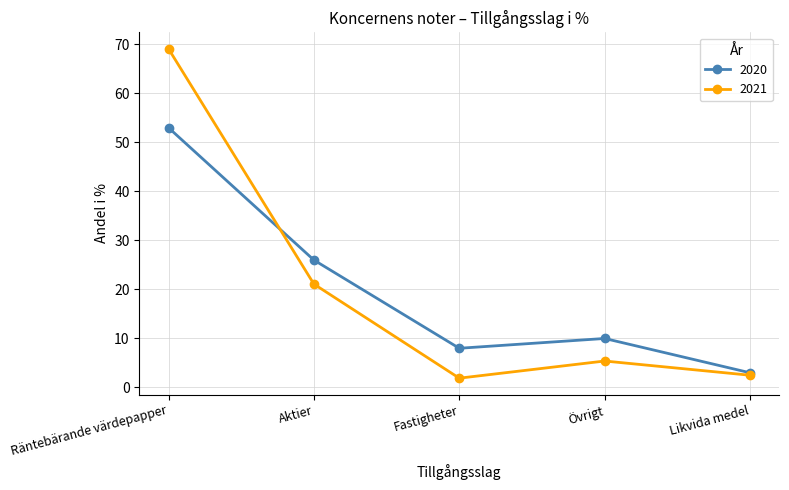

Which series has the largest range (max minus min)?

2021